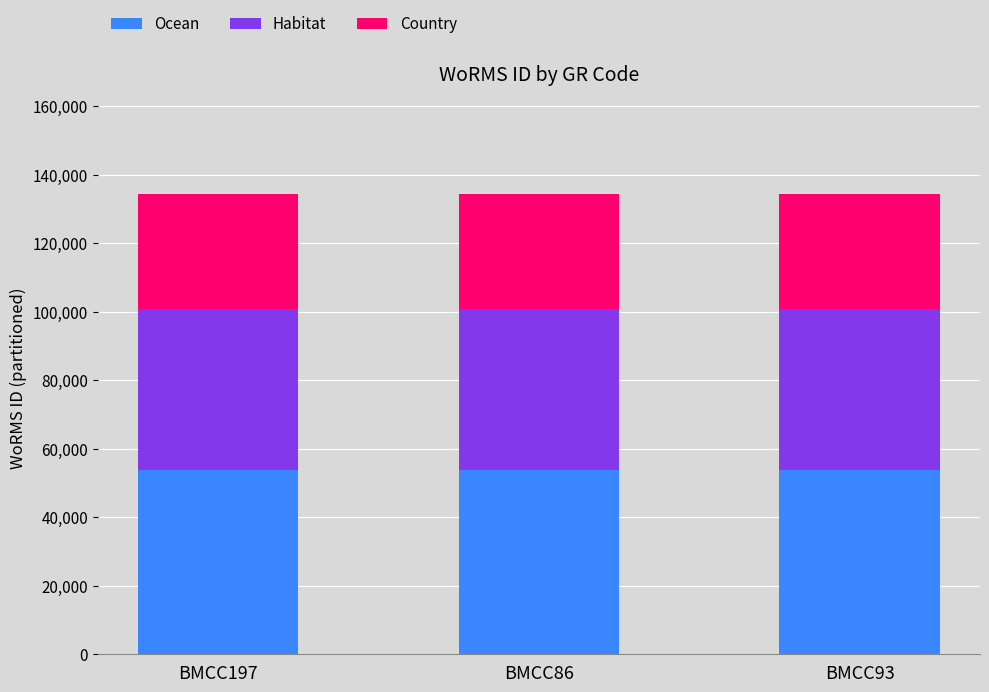

What is the sum of all Ocean values?

161476.8